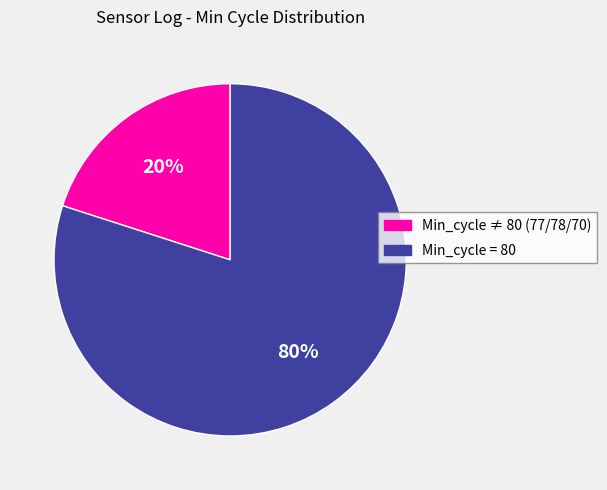

Is there any slice that represents more than half of the pie?

Yes